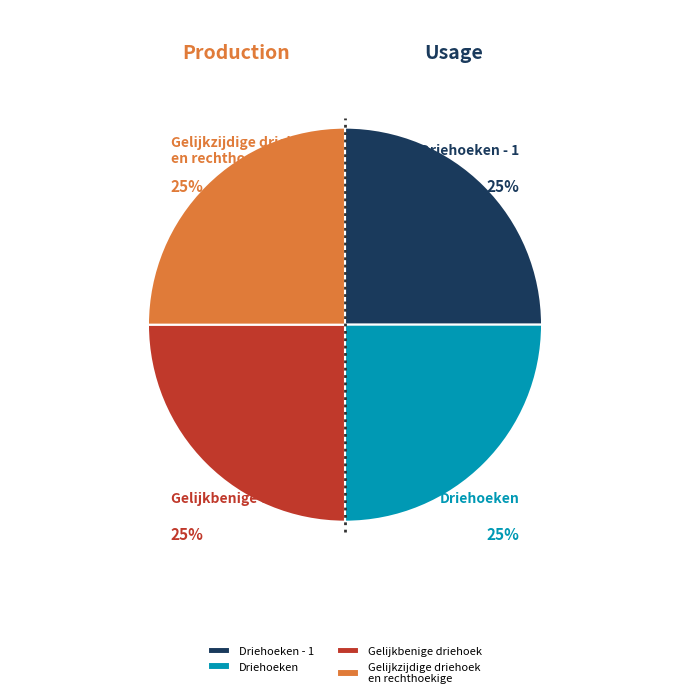

To the nearest percent, what percentage of the pie is Driehoeken?

25%